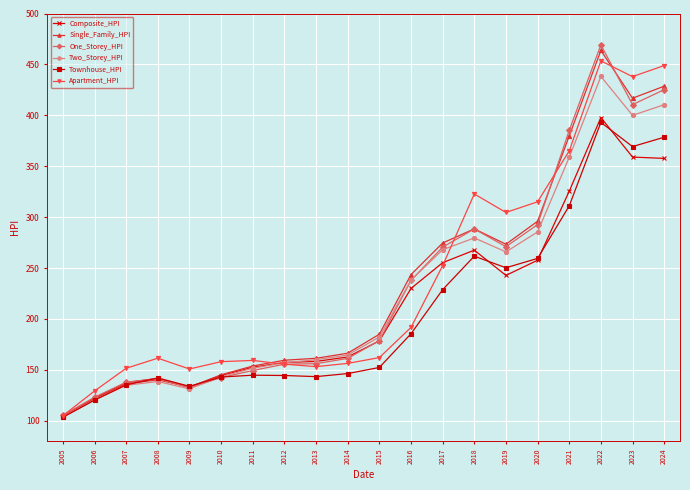

Is this an area chart (filled region under the line)?

No